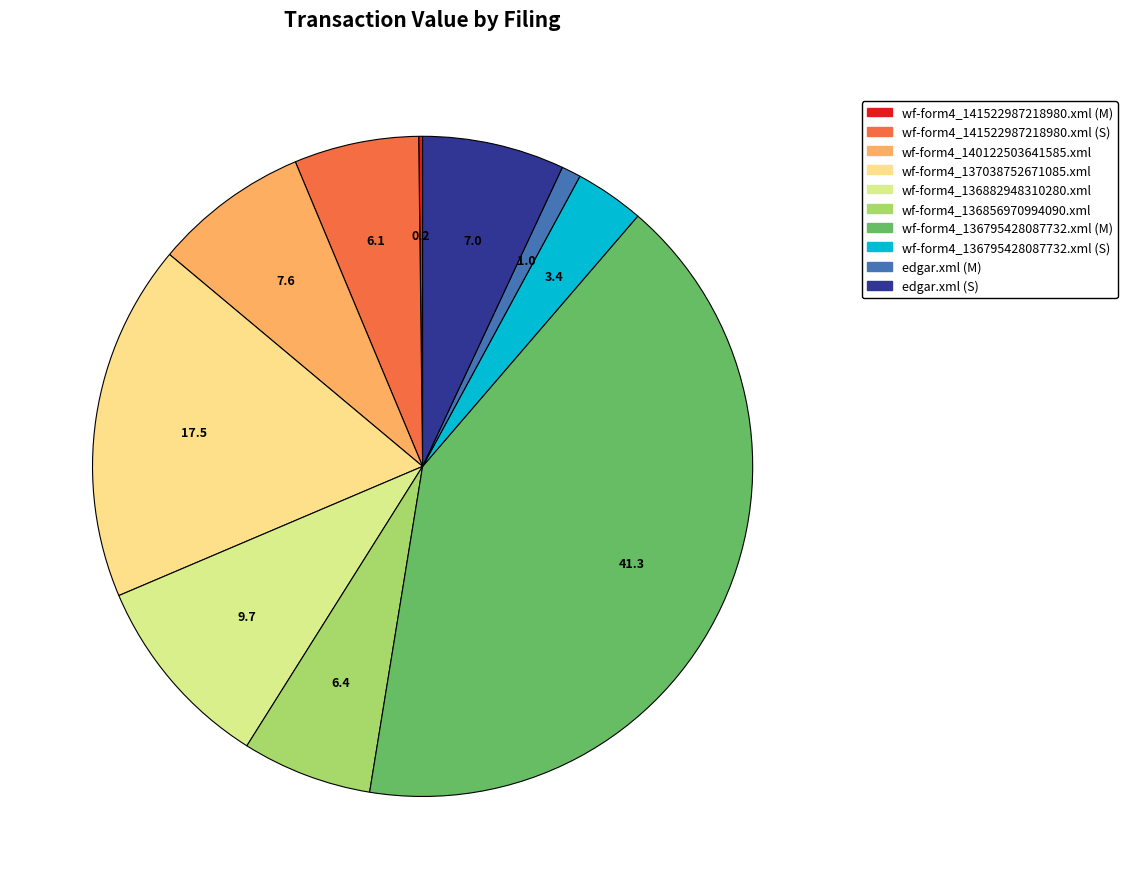

What percentage do edgar.xml (S) and wf-form4_136795428087732.xml (S) together represent?

10.3%